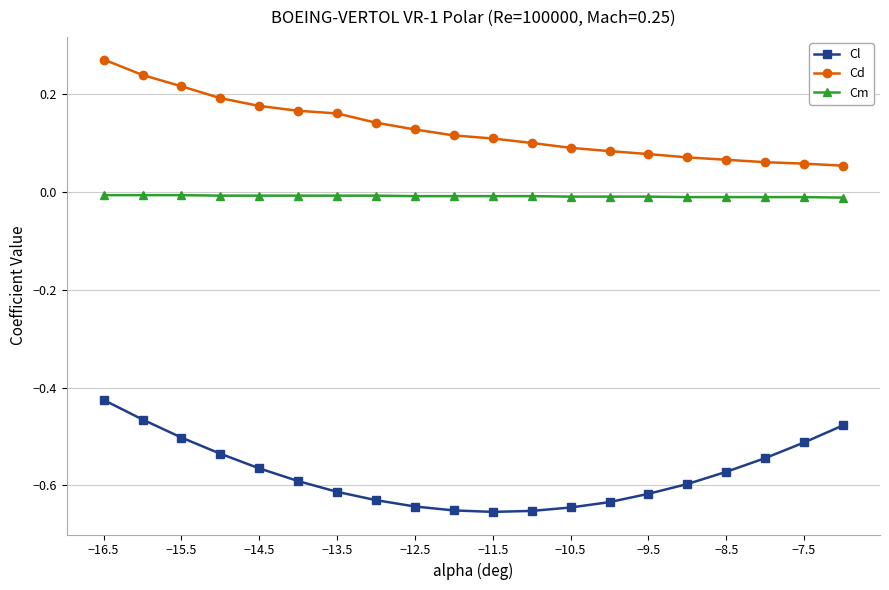

True or false: Cm and Cl intersect in this chart.

False